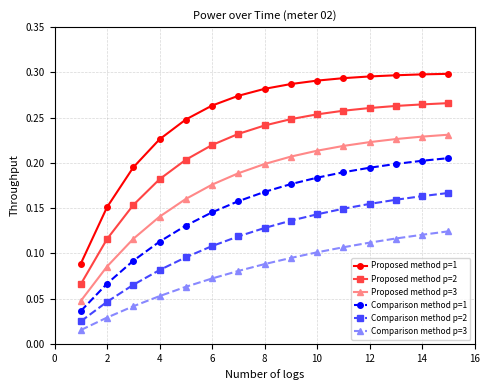

Count the Proposed method p=2 values in the range 0 to 1.

15